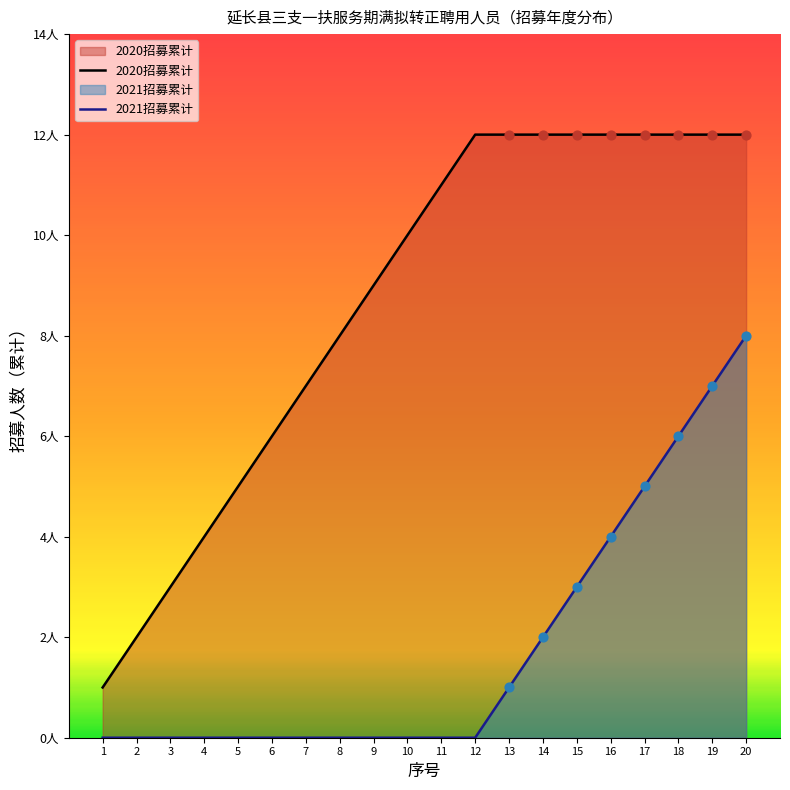

Between 3 and 7, which is larger?

7